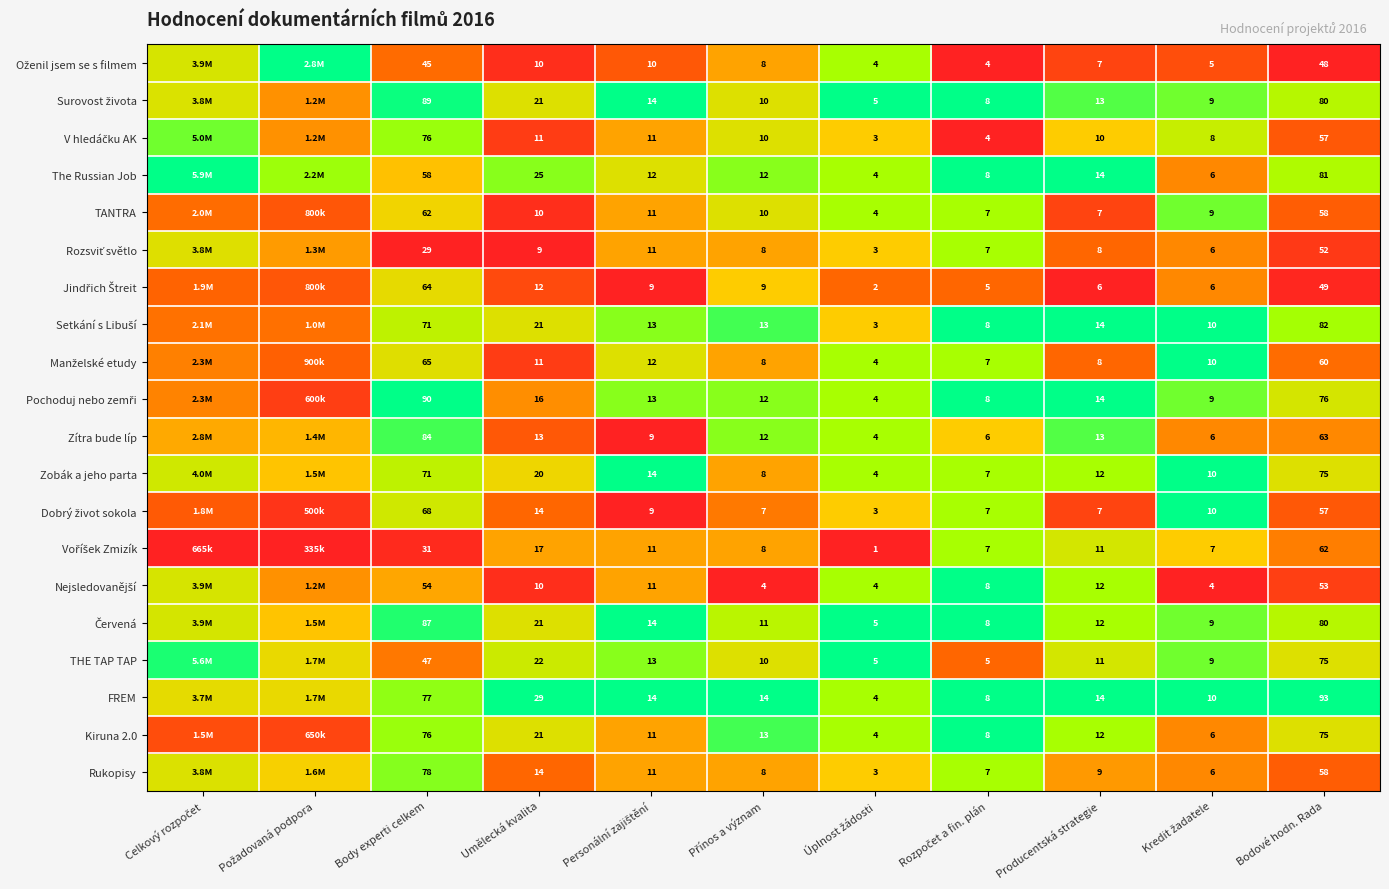

Rank the series at Umělecká kvalita from highest to lowest value.

FREM, The Russian Job, THE TAP TAP, Surovost života, Setkání s Libuší, Červená, Kiruna 2.0, Zobák a jeho parta, Voříšek Zmizík, Pochoduj nebo zemři, Dobrý život sokola, Rukopisy, Zítra bude líp, Jindřich Štreit, V hledáčku AK, Manželské etudy, Oženil jsem se s filmem, TANTRA, Nejsledovanější, Rozsviť světlo